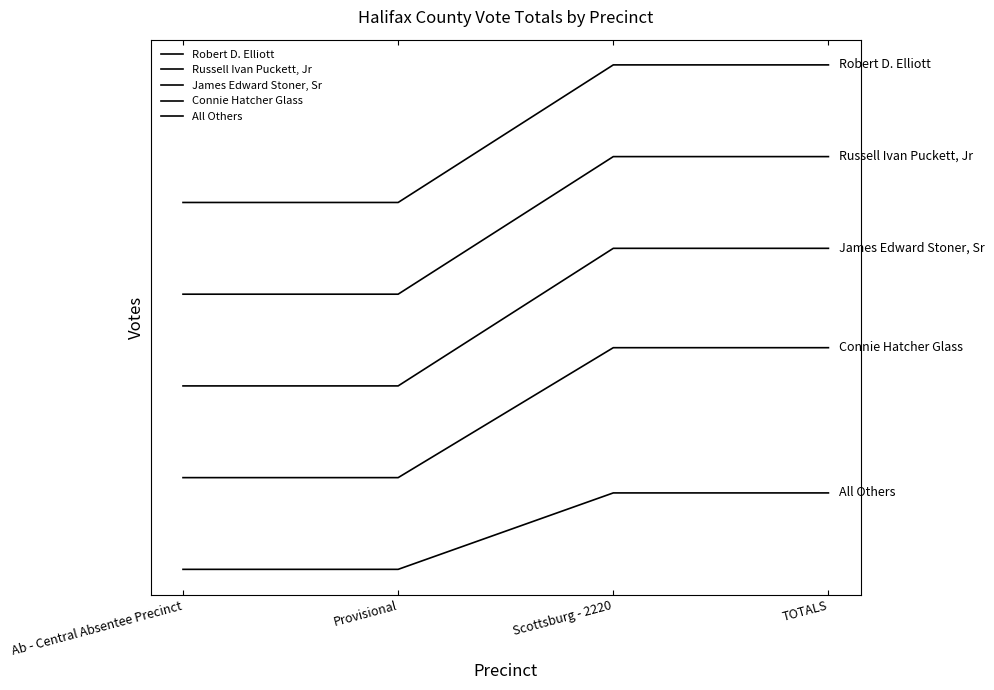

Does the chart display data point markers on the line(s)?

No